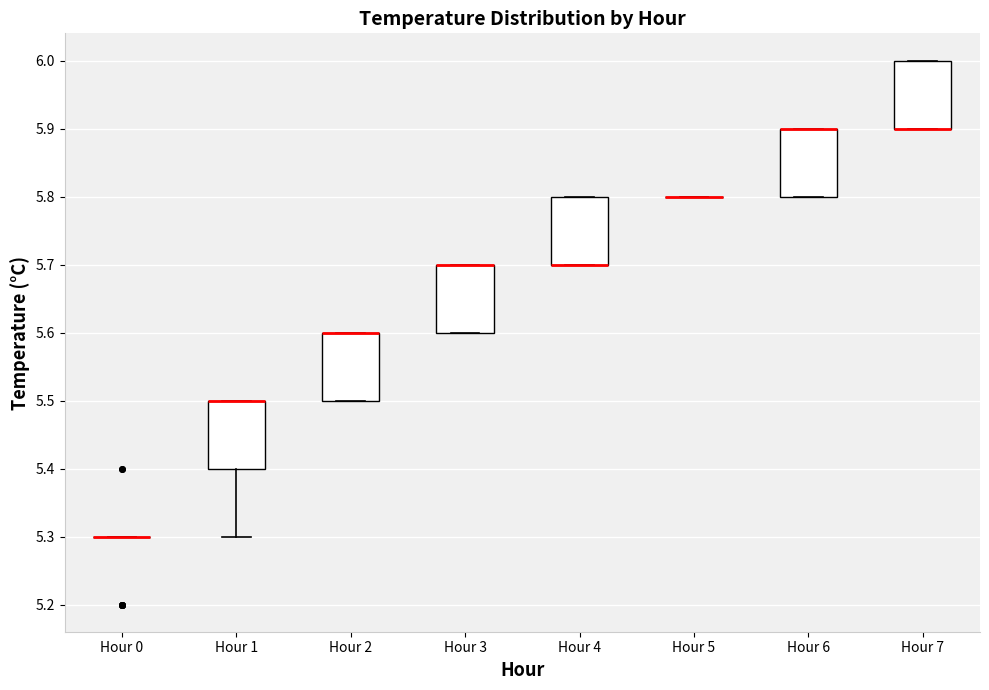

Reading left to right, transcribe this box plot: for each box, give where its median line is, the range the box spans, and where its two whiskers end, as read against the y-axis. The values are not printed on the chart, so give them approximately, as read against the axis.

Hour 0: box collapsed to a line at 5.3, whiskers 5.3 to 5.3
Hour 1: median 5.5 (drawn on the box's upper edge), box 5.4 to 5.5, whiskers 5.3 to 5.5
Hour 2: median 5.6 (drawn on the box's upper edge), box 5.5 to 5.6, whiskers 5.5 to 5.6
Hour 3: median 5.7 (drawn on the box's upper edge), box 5.6 to 5.7, whiskers 5.6 to 5.7
Hour 4: median 5.7 (drawn on the box's lower edge), box 5.7 to 5.8, whiskers 5.7 to 5.8
Hour 5: box collapsed to a line at 5.8, whiskers 5.8 to 5.8
Hour 6: median 5.9 (drawn on the box's upper edge), box 5.8 to 5.9, whiskers 5.8 to 5.9
Hour 7: median 5.9 (drawn on the box's lower edge), box 5.9 to 6.0, whiskers 5.9 to 6.0